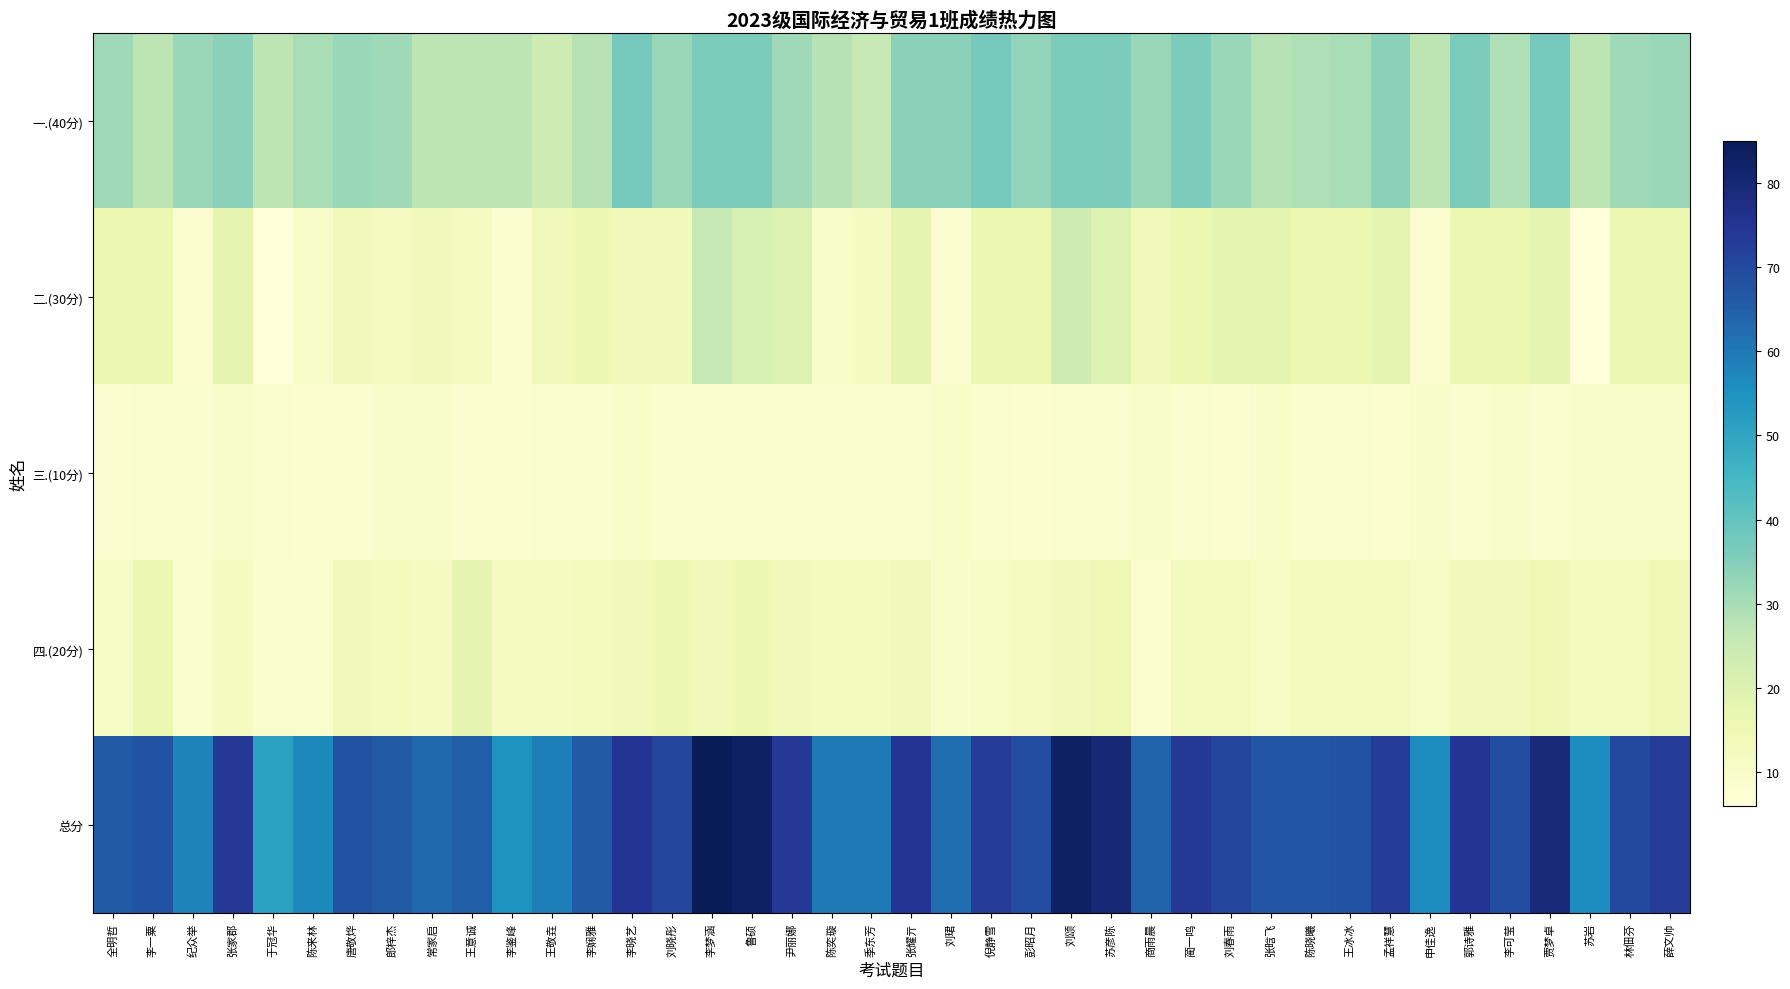

Reading left to right, list all the values displayed in this chart.

一.(40分): 全明哲=31	李一粟=27	纪众举=32	张家郡=34	于冠华=27	陈来林=30	唐敬烨=32	郎梓杰=31	常家启=27	王意诚=27	李鉴峰=27	王敬垚=24	李娴雅=28	李晓艺=37	刘晓彤=32	李梦涵=36	鲁硕=36	尹丽娜=31	陈奕璇=28	季东芳=26	张耀亓=34	刘珺=34	倪静雪=37	彭昭月=33	刘颂=36	苏彦陈=36	商雨晨=32	蔺一鸣=36	刘春雨=32	张晗飞=28	陈晓曦=29	王冰冰=30	孟祥慧=34	申佳逸=27	郭诗雅=36	李可莹=29	贾梦卓=37	苏岩=27	林佃芬=31	薛文帅=32
二.(30分): 全明哲=16	李一粟=16	纪众举=8	张家郡=18	于冠华=6	陈来林=10	唐敬烨=14	郎梓杰=12	常家启=14	王意诚=12	李鉴峰=8	王敬垚=14	李娴雅=16	李晓艺=14	刘晓彤=14	李梦涵=26	鲁硕=22	尹丽娜=20	陈奕璇=10	季东芳=12	张耀亓=18	刘珺=8	倪静雪=16	彭昭月=16	刘颂=24	苏彦陈=20	商雨晨=14	蔺一鸣=16	刘春雨=18	张晗飞=18	陈晓曦=16	王冰冰=16	孟祥慧=18	申佳逸=8	郭诗雅=16	李可莹=16	贾梦卓=18	苏岩=6	林佃芬=16	薛文帅=16
三.(10分): 全明哲=8	李一粟=9	纪众举=9	张家郡=10	于冠华=9	陈来林=8	唐敬烨=8	郎梓杰=10	常家启=10	王意诚=8	李鉴峰=8	王敬垚=9	李娴雅=9	李晓艺=10	刘晓彤=9	李梦涵=9	鲁硕=9	尹丽娜=9	陈奕璇=9	季东芳=9	张耀亓=9	刘珺=10	倪静雪=9	彭昭月=8	刘颂=9	苏彦陈=9	商雨晨=10	蔺一鸣=9	刘春雨=8	张晗飞=10	陈晓曦=9	王冰冰=9	孟祥慧=8	申佳逸=10	郭诗雅=9	李可莹=10	贾梦卓=9	苏岩=10	林佃芬=10	薛文帅=10
四.(20分): 全明哲=11	李一粟=16	纪众举=9	张家郡=12	于冠华=9	陈来林=9	唐敬烨=14	郎梓杰=13	常家启=12	王意诚=18	李鉴峰=12	王敬垚=12	李娴雅=13	李晓艺=14	刘晓彤=16	李梦涵=14	鲁硕=16	尹丽娜=14	陈奕璇=13	季东芳=13	张耀亓=14	刘珺=10	倪静雪=11	彭昭月=12	刘颂=14	苏彦陈=15	商雨晨=8	蔺一鸣=13	刘春雨=13	张晗飞=11	陈晓曦=13	王冰冰=13	孟祥慧=13	申佳逸=11	郭诗雅=14	李可莹=14	贾梦卓=15	苏岩=13	林佃芬=13	薛文帅=15
总分: 全明哲=66	李一粟=68	纪众举=58	张家郡=74	于冠华=51	陈来林=57	唐敬烨=68	郎梓杰=66	常家启=63	王意诚=65	李鉴峰=55	王敬垚=59	李娴雅=66	李晓艺=75	刘晓彤=71	李梦涵=85	鲁硕=83	尹丽娜=74	陈奕璇=60	季东芳=60	张耀亓=75	刘珺=62	倪静雪=73	彭昭月=69	刘颂=83	苏彦陈=80	商雨晨=64	蔺一鸣=74	刘春雨=71	张晗飞=67	陈晓曦=67	王冰冰=68	孟祥慧=73	申佳逸=56	郭诗雅=75	李可莹=69	贾梦卓=79	苏岩=56	林佃芬=70	薛文帅=73